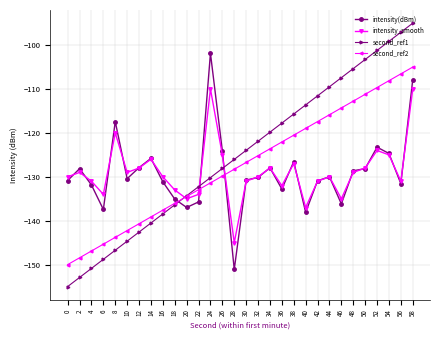

True or false: intensity(dBm) and second_ref1 cross at least once.

True